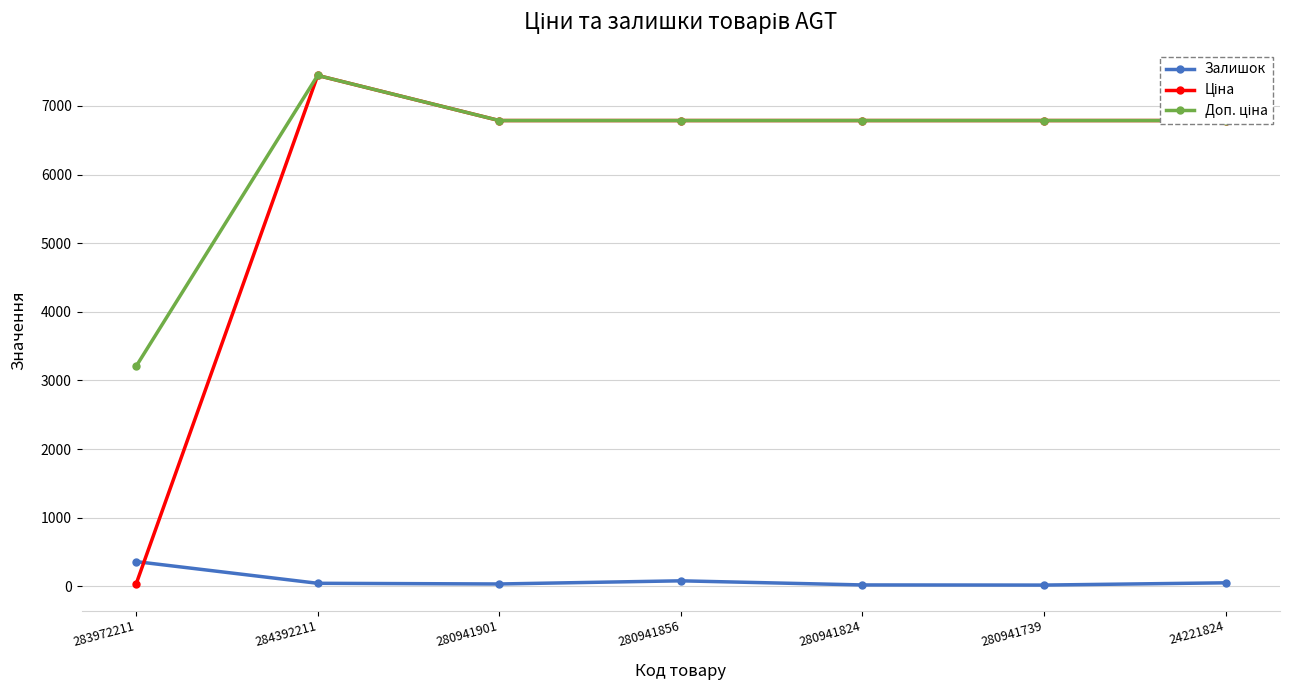

What is the value of the Залишок point at the 4th from the left?

80.0